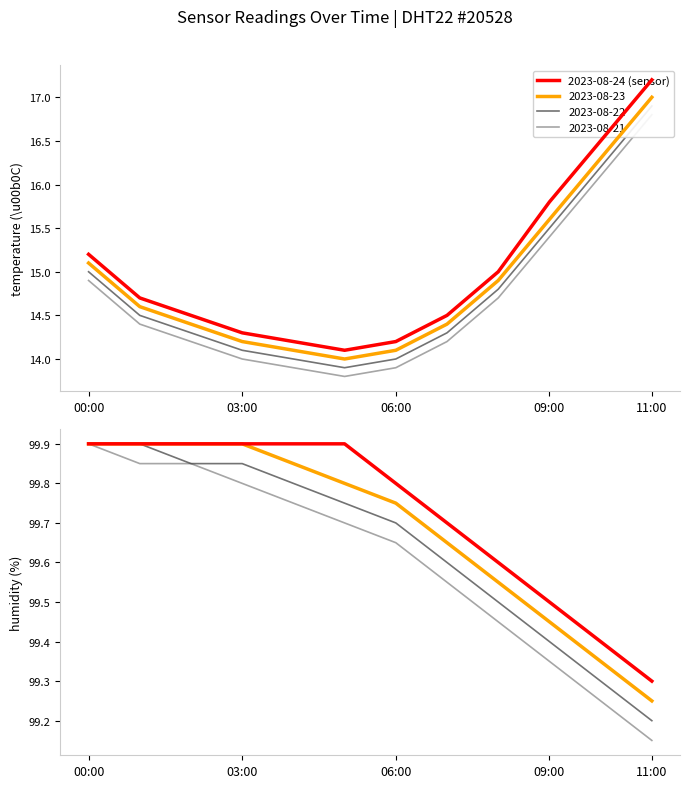

What is the average value?

99.7